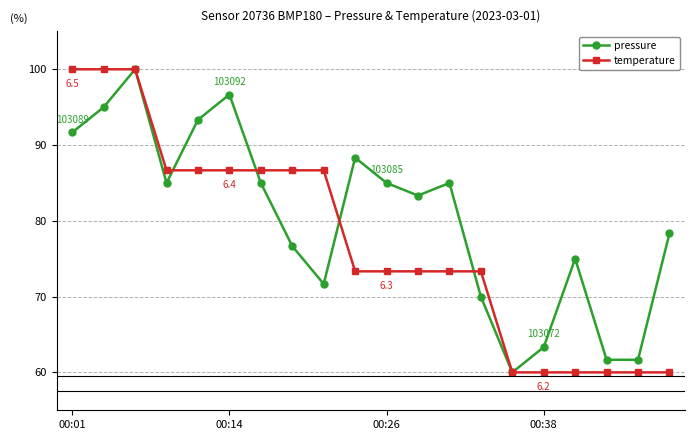

True or false: pressure has more than 2 interior local peaks.

True